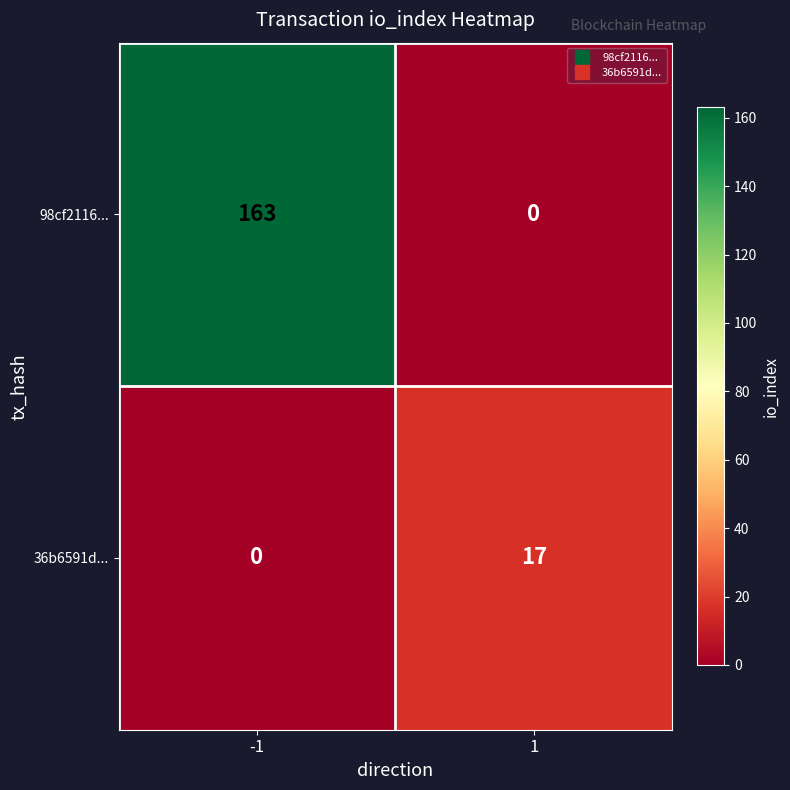

Which series has the largest total across all categories?

98cf2116...